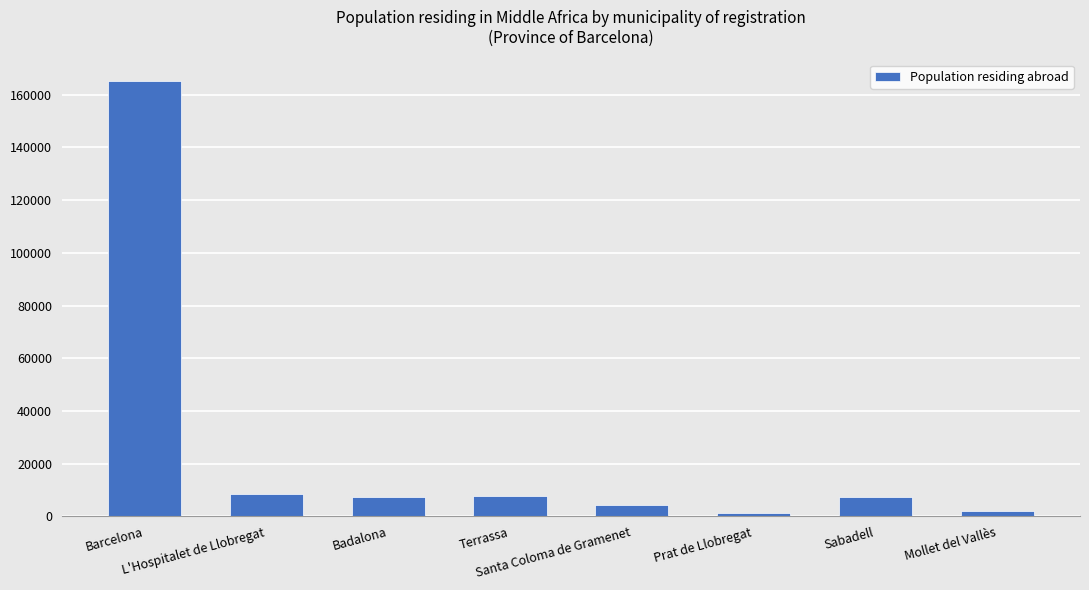

How many data points are less than 7338?

4